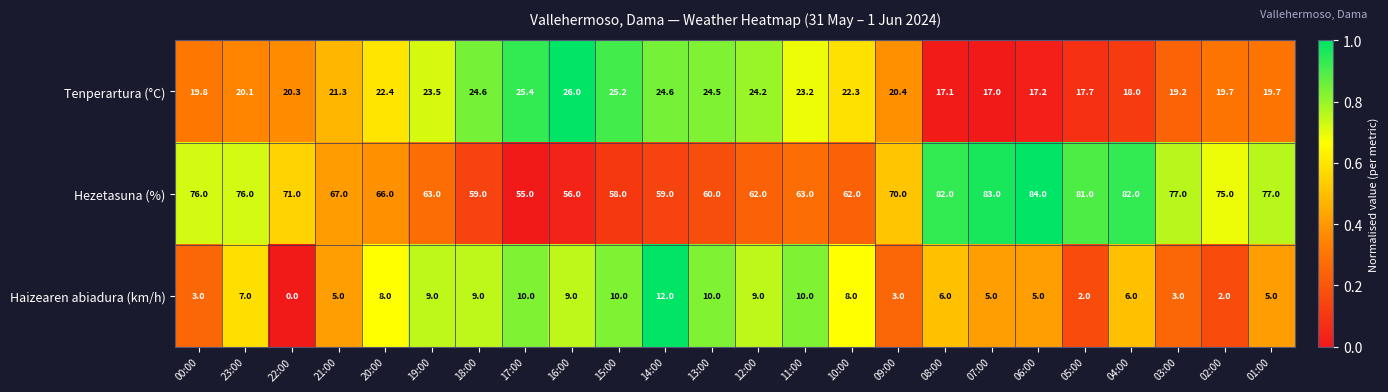

What is the spread (max minus min) of values at 21:00?

62.0